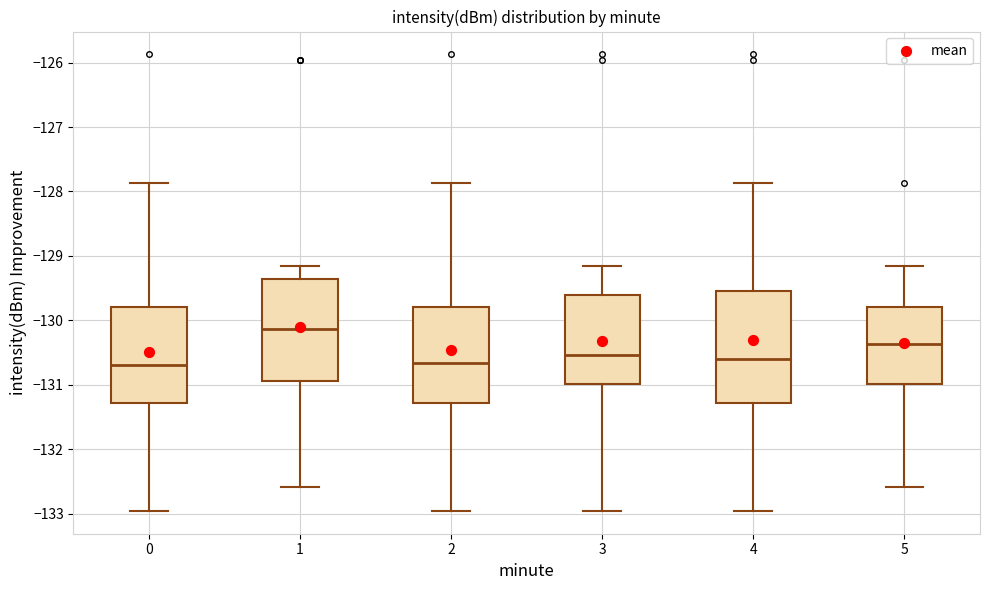

Reading left to right, transcribe this box plot: for each box, give where its median line is, the range the box spans, and where its two whiskers end, as read against the y-axis. The values are not printed on the chart, so give them approximately, as read against the axis.

0: median -130.7, box -131.3 to -129.8, whiskers -133.0 to -127.9
1: median -130.1, box -130.9 to -129.4, whiskers -132.6 to -129.2
2: median -130.7, box -131.3 to -129.8, whiskers -133.0 to -127.9
3: median -130.5, box -131.0 to -129.6, whiskers -133.0 to -129.2
4: median -130.6, box -131.3 to -129.5, whiskers -133.0 to -127.9
5: median -130.4, box -131.0 to -129.8, whiskers -132.6 to -129.2